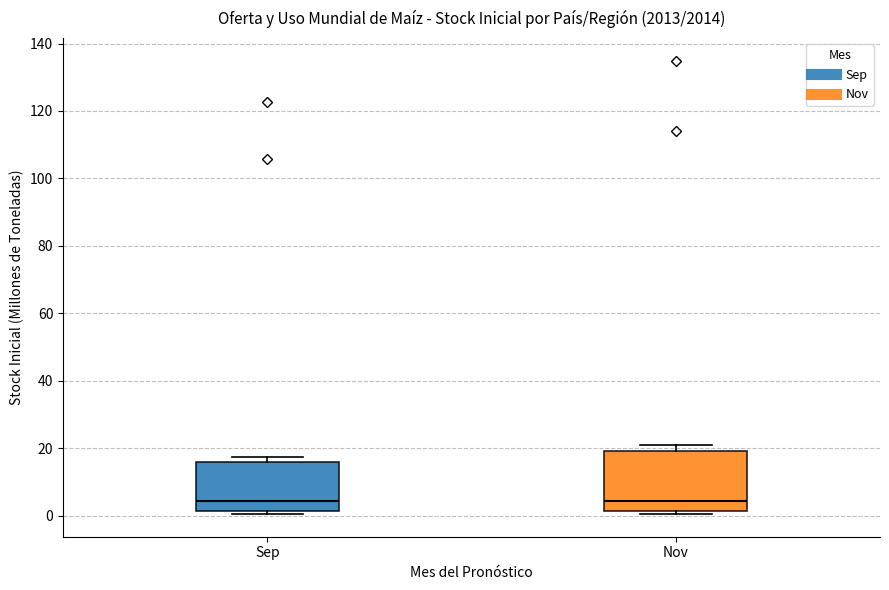

Reading left to right, transcribe this box plot: for each box, give where its median line is, the range the box spans, and where its two whiskers end, as read against the y-axis. The values are not printed on the chart, so give them approximately, as read against the axis.

Sep: median 4, box 2 to 16, whiskers 0 to 18
Nov: median 4, box 2 to 20, whiskers 0 to 20 (just above the box's upper edge)